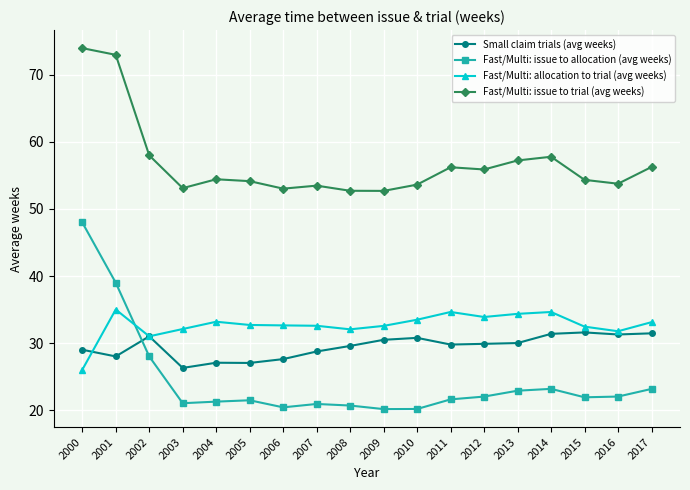

Does the chart display data point markers on the line(s)?

Yes